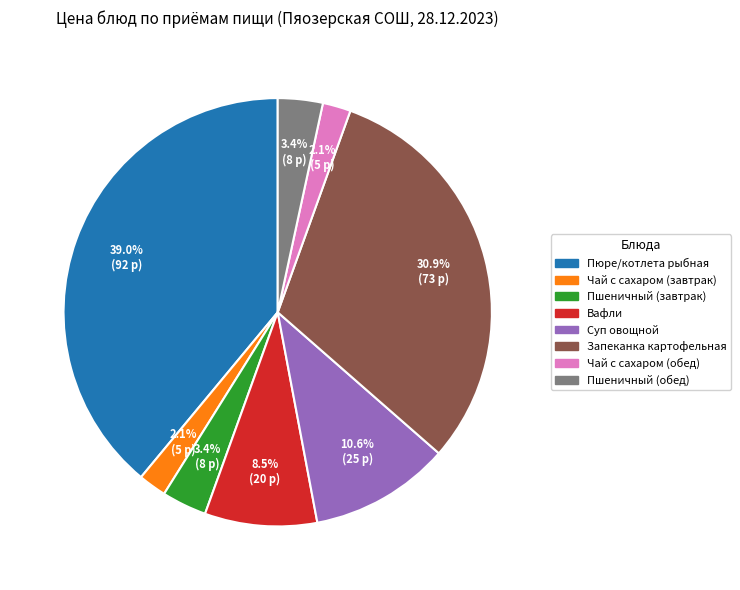

What is the largest slice in the pie chart?

Пюре/котлета рыбная